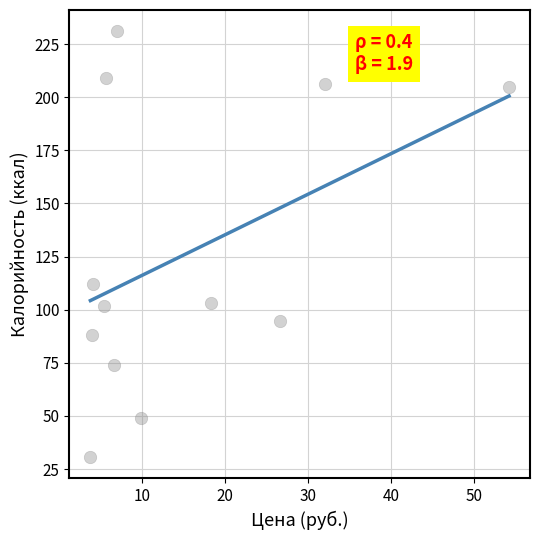

What Y value in the scatter plot is closest to 130?

112.0